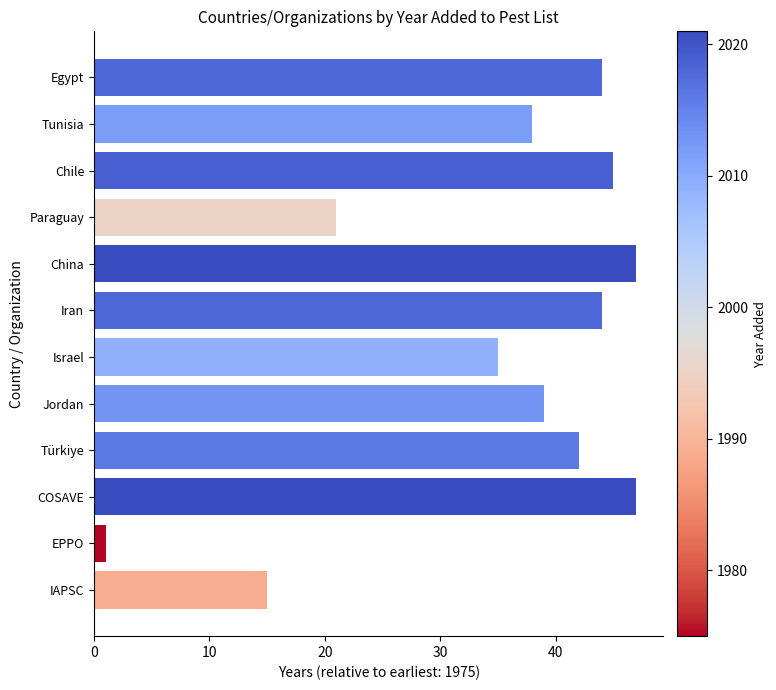

Reading top to bottom, transcribe all the data shown in this chart.

Egypt=44	Tunisia=38	Chile=45	Paraguay=21	China=47	Iran=44	Israel=35	Jordan=39	Türkiye=42	COSAVE=47	EPPO=1	IAPSC=15